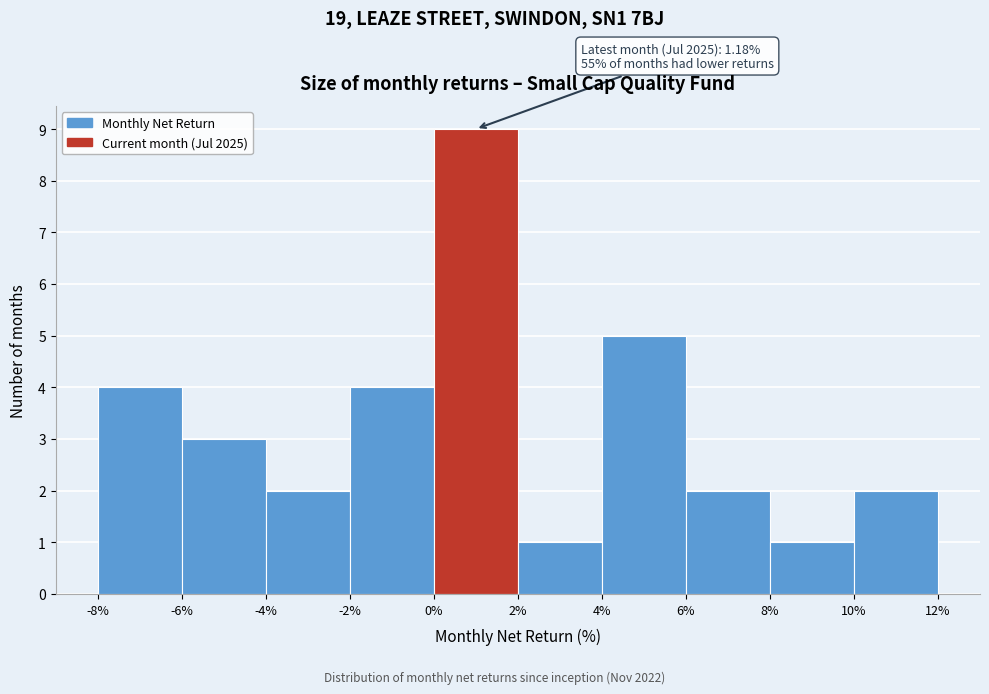

Over which range of the x-axis is the bar tallest?

0% to 2%